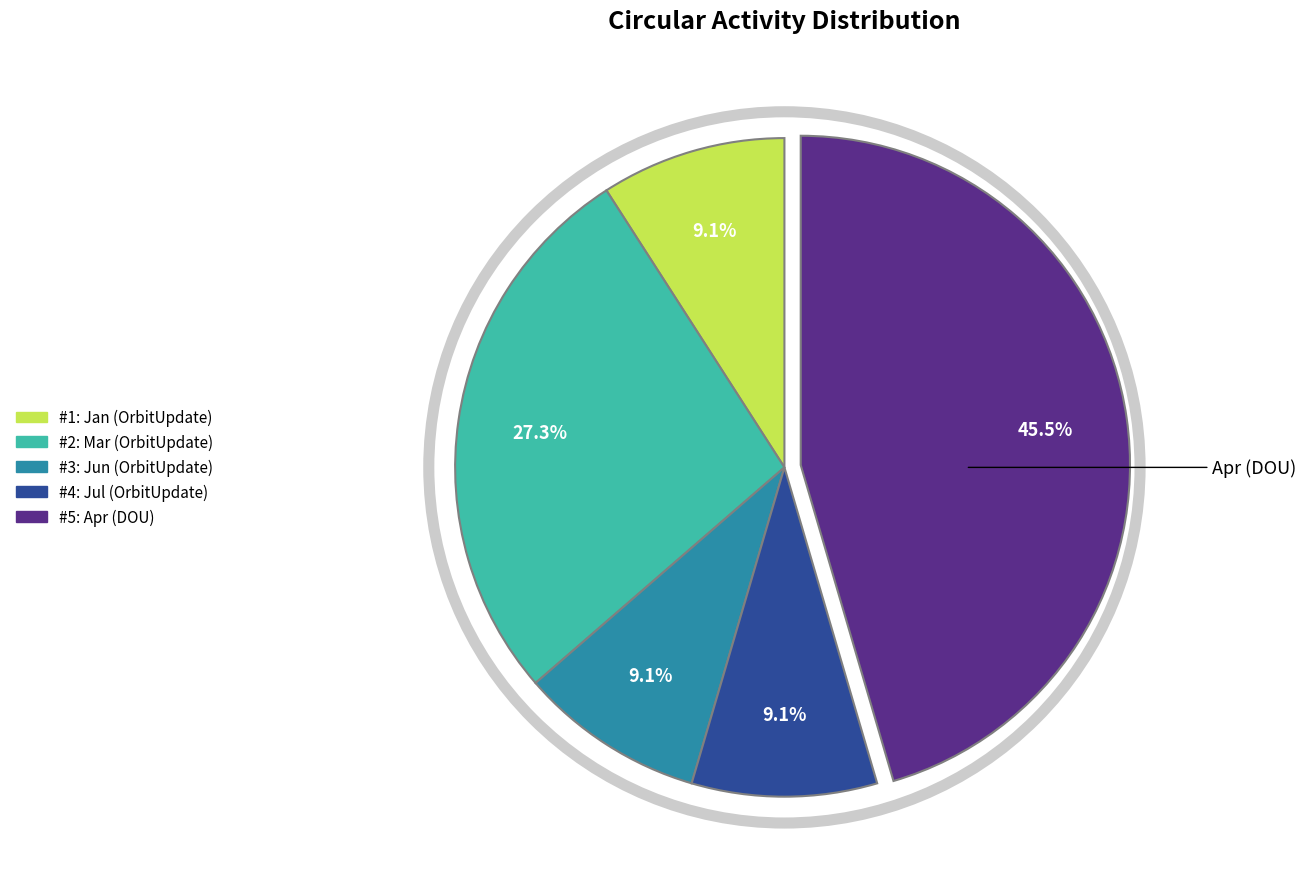

Is there any slice that represents more than half of the pie?

No